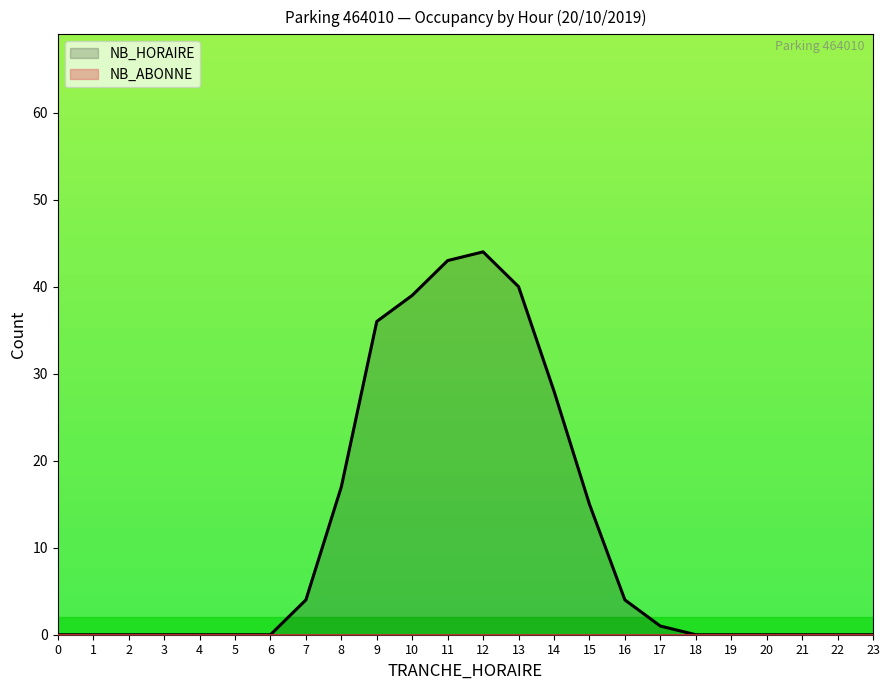

How many lines are shown in the chart?

2